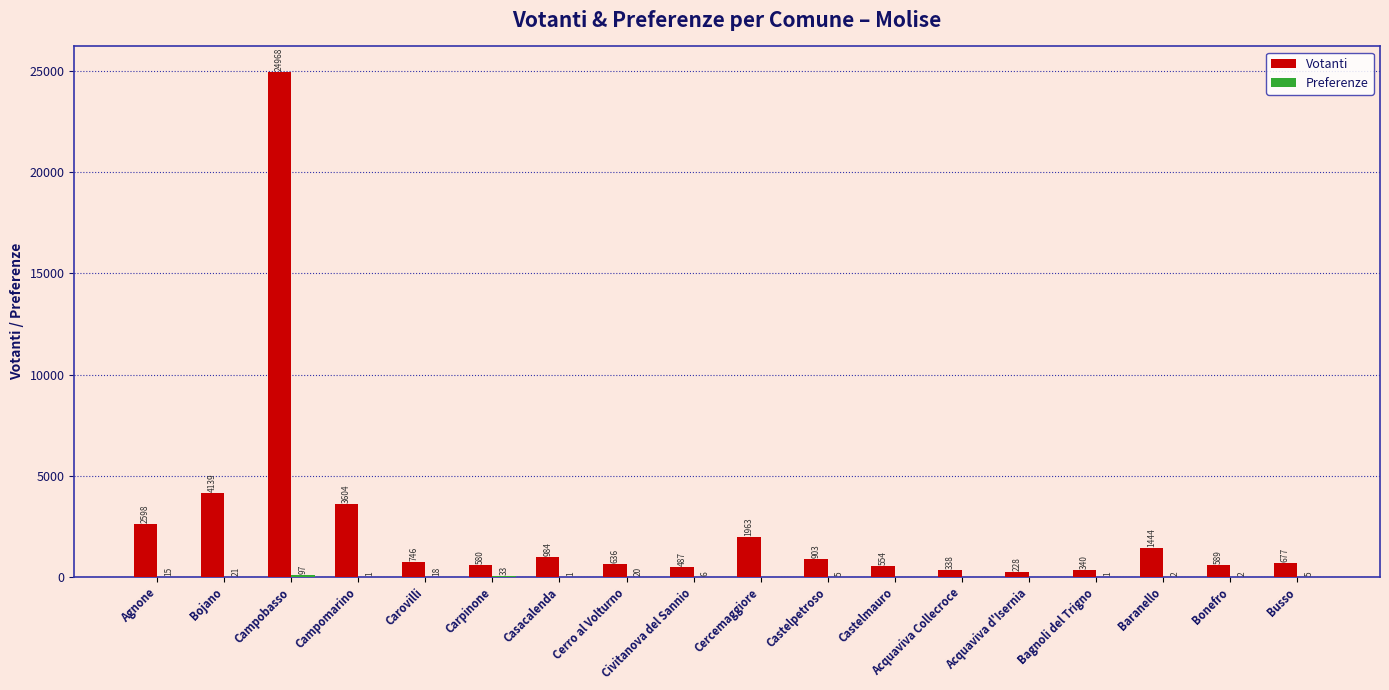

The value of Votanti at Baranello is 1444. True or false?

True